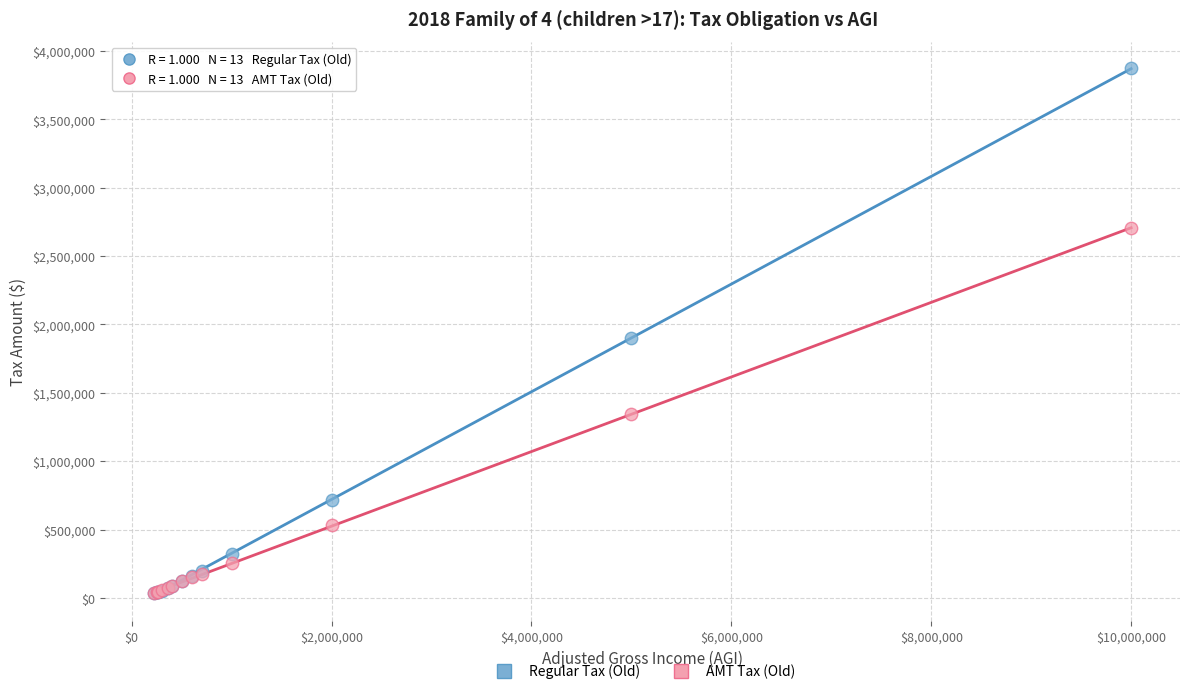

Across all series, what Y value is closest to 1953668?

1897968.2